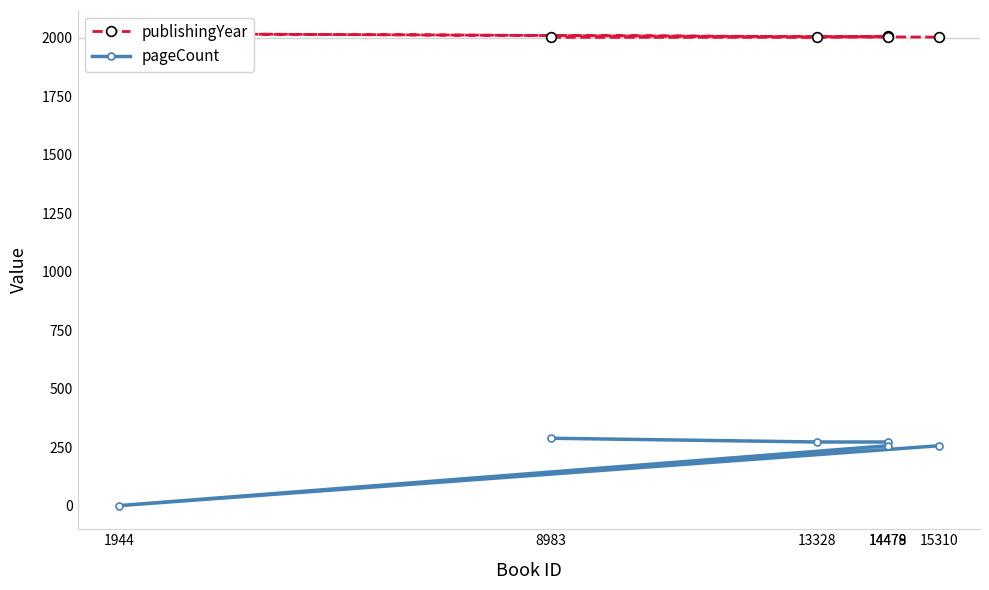

What is the maximum value for pageCount?

288